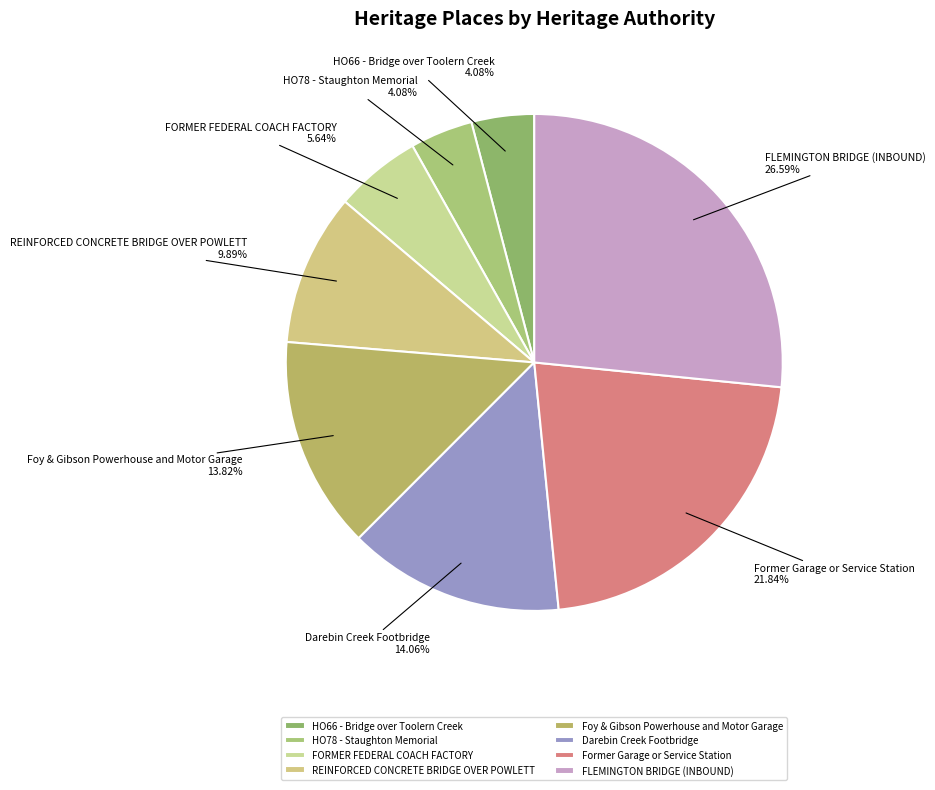

To the nearest percent, what is the difference between the largest and smallest slice percentages?

23%